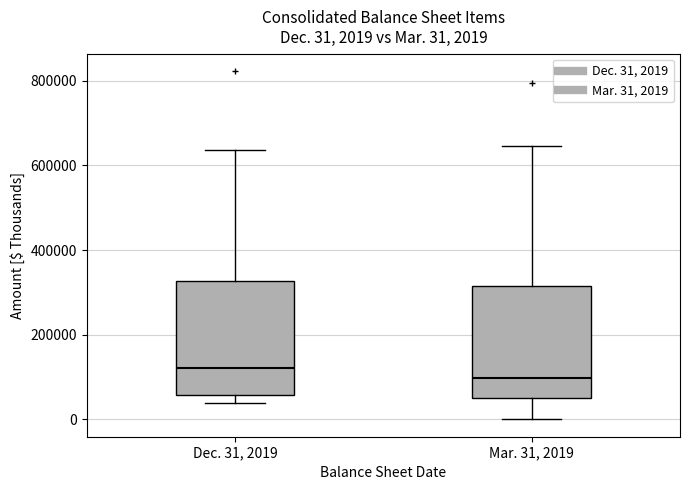

Which box has the lowest median line?

Mar. 31, 2019